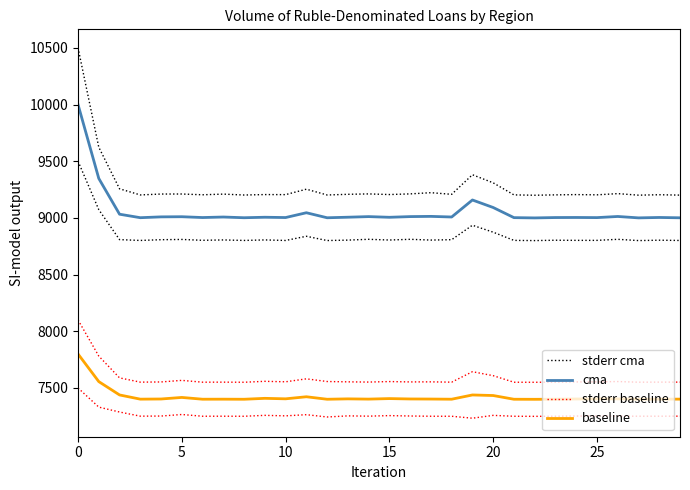

What is the value of the stderr cma point at the 5th from the left?

9210.5